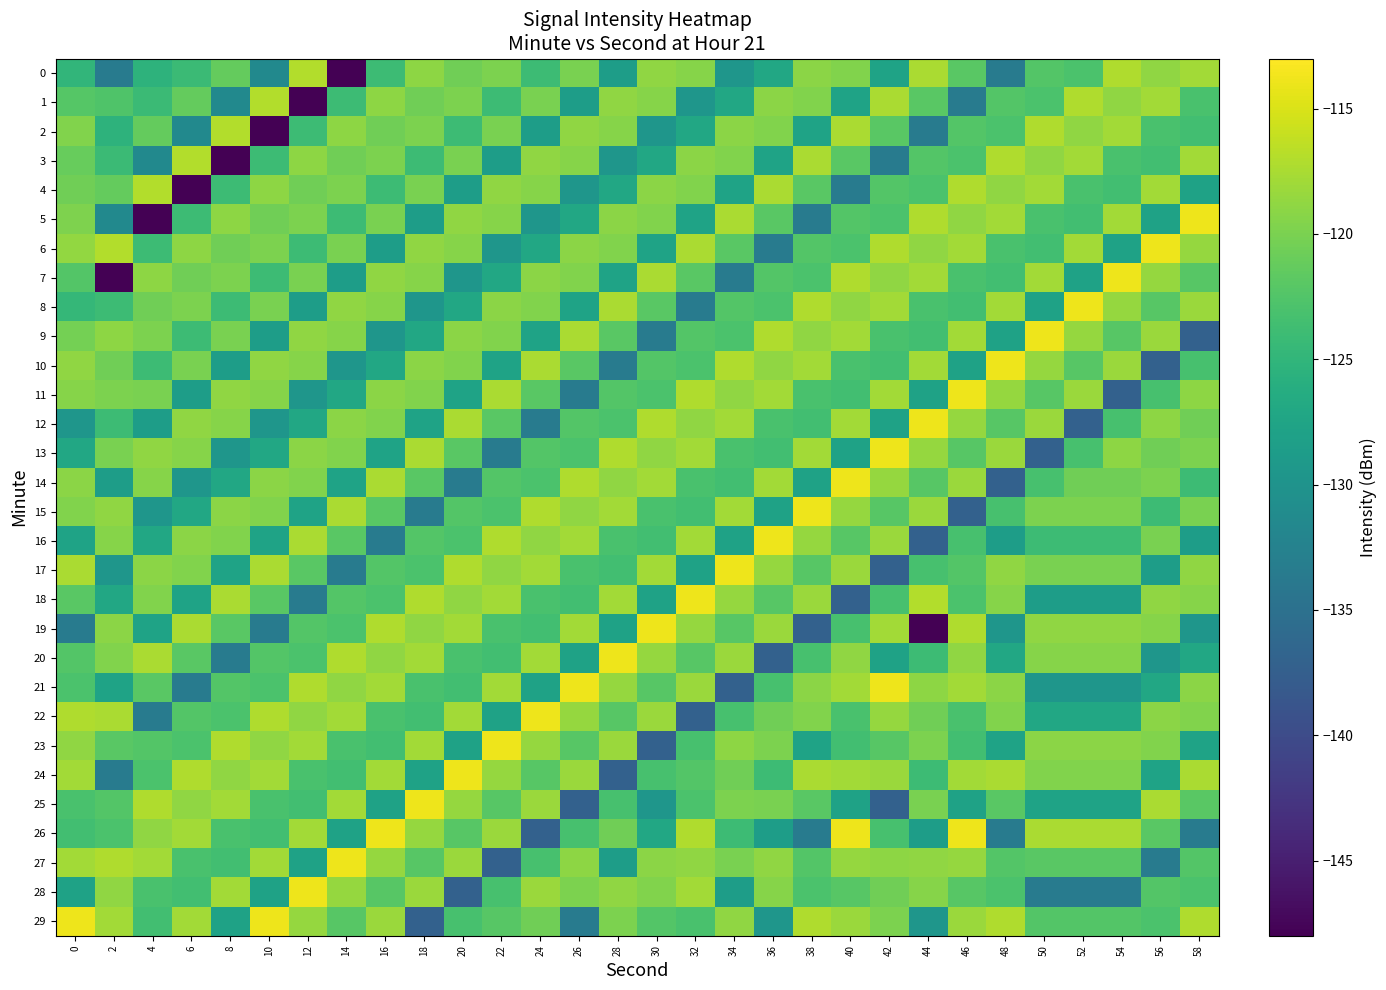

At which category is the sum across all series the highest?

46